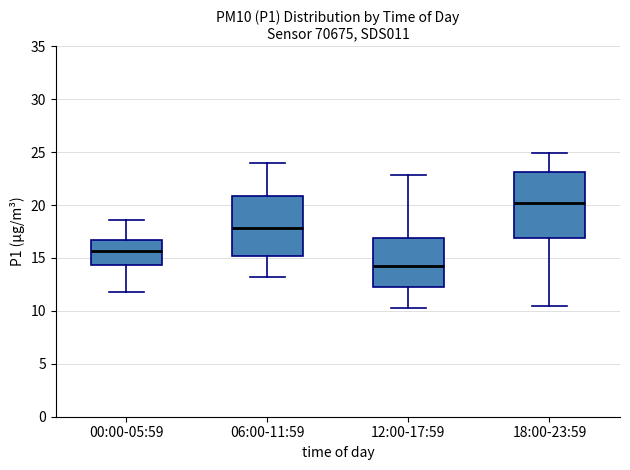

Reading left to right, read every box against the y-axis: the position of its median line, the range the box covers, and the ends of its whiskers. The values are not printed on the chart, so give them approximately, as read against the axis.

00:00-05:59: median 15.5, box 14.5 to 16.5, whiskers 12.0 to 18.5
06:00-11:59: median 18.0, box 15.0 to 21.0, whiskers 13.0 to 24.0
12:00-17:59: median 14.0, box 12.5 to 17.0, whiskers 10.5 to 23.0
18:00-23:59: median 20.0, box 17.0 to 23.0, whiskers 10.5 to 25.0